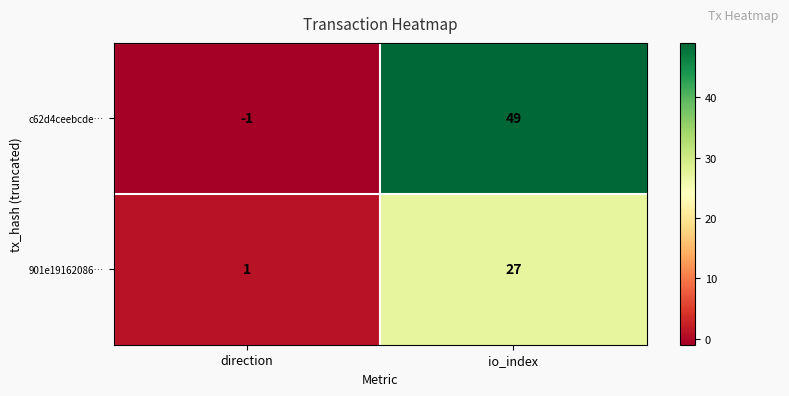

Is it true that c62d4ceebcde… equals 49 at io_index?

True